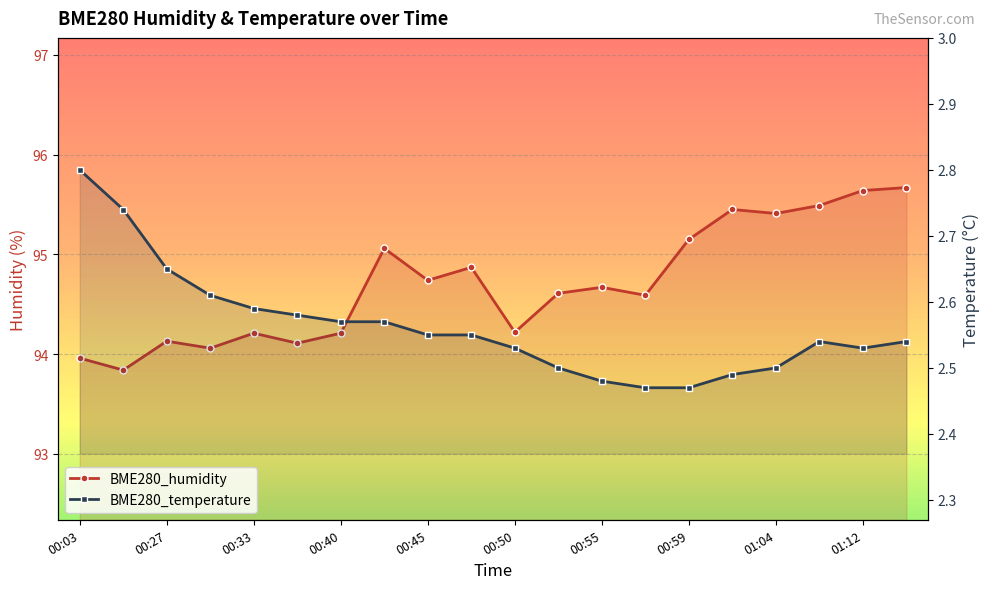

The value of BME280_humidity at 00:59 is 95.2. True or false?

True